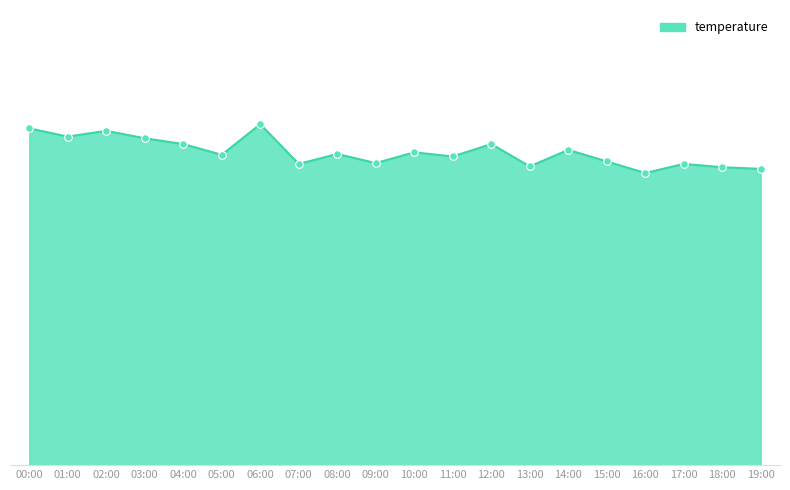

Does the chart have visible grid lines?

No